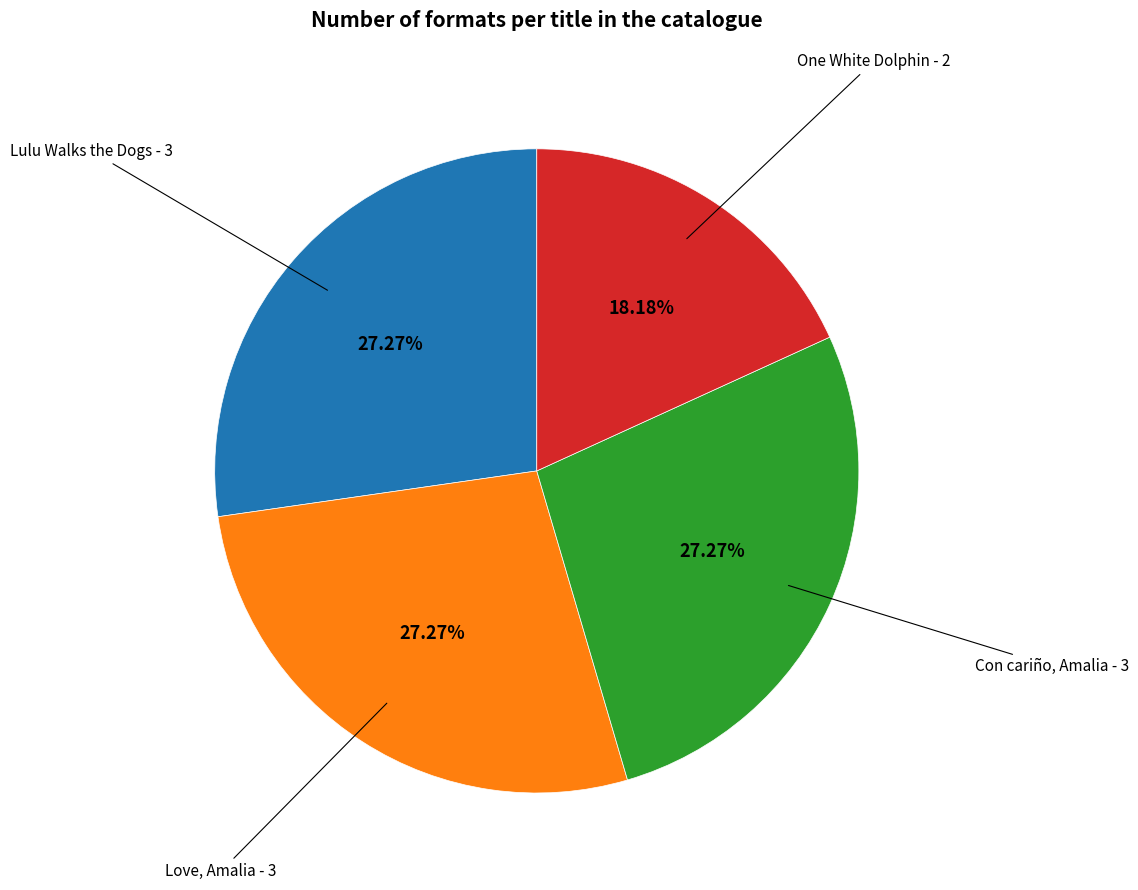

Is there a majority slice in this chart?

No